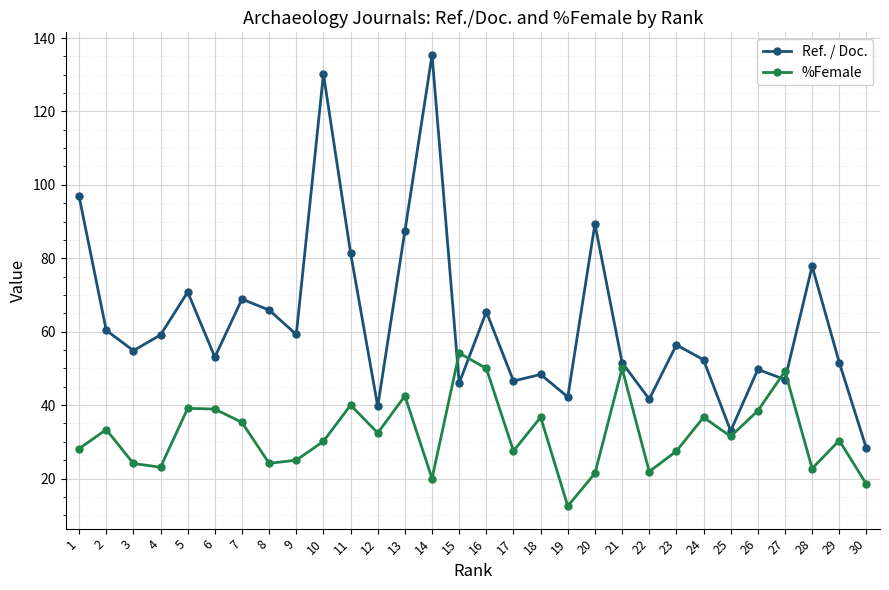

The Ref. / Doc. series shows 135.4 at 14. True or false?

True